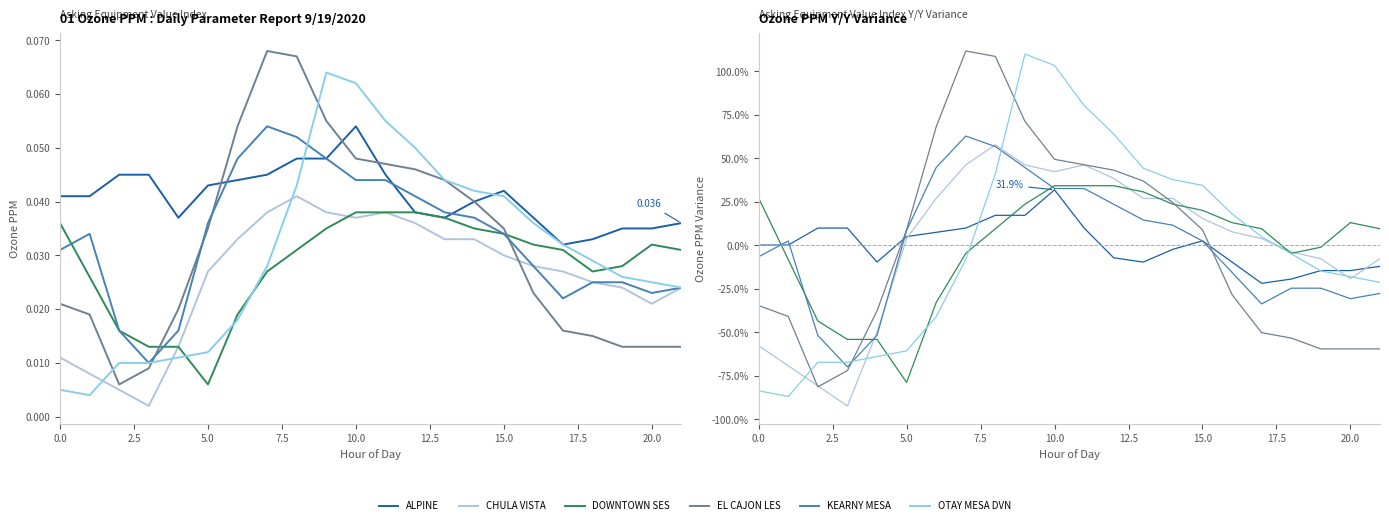

What is the value of the ALPINE point at the 21st from the left?

-14.5